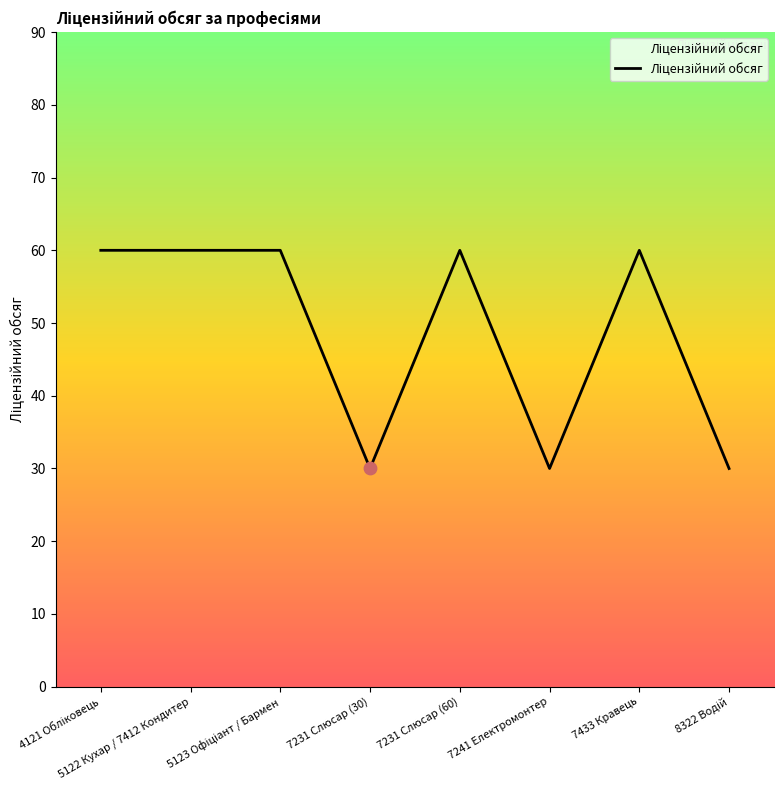

What is the sum of all values?

390